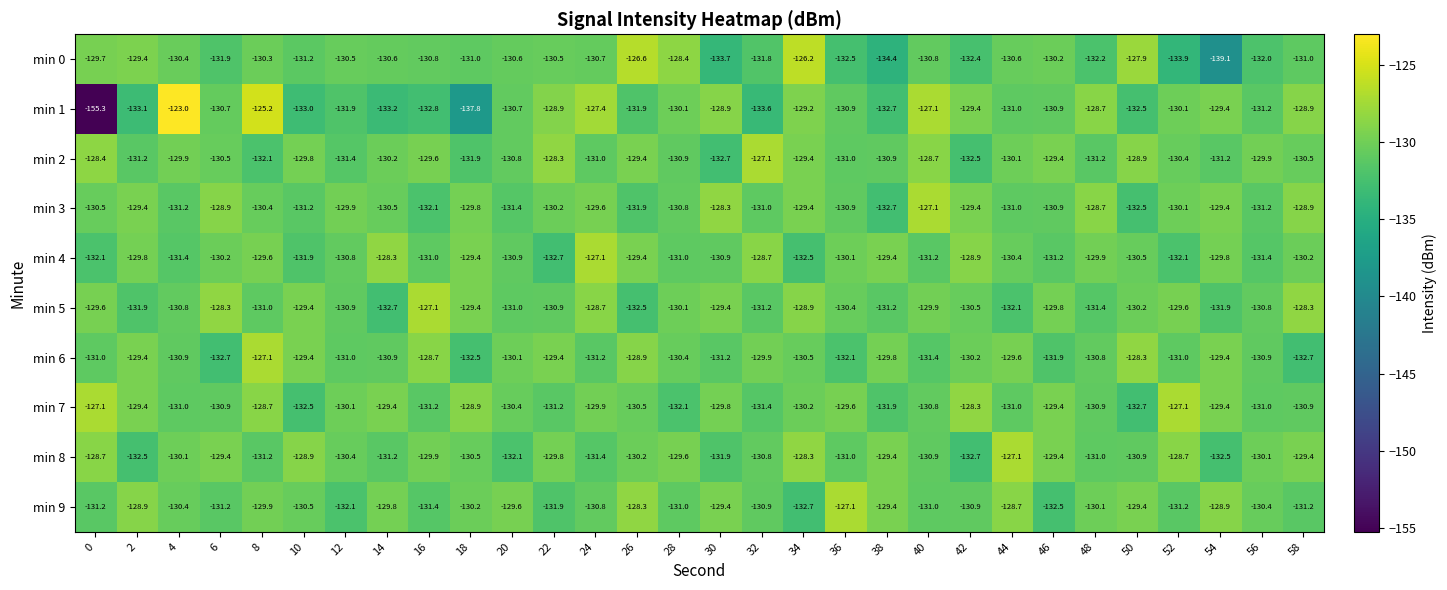

Which series has the largest total across all categories?

min 7